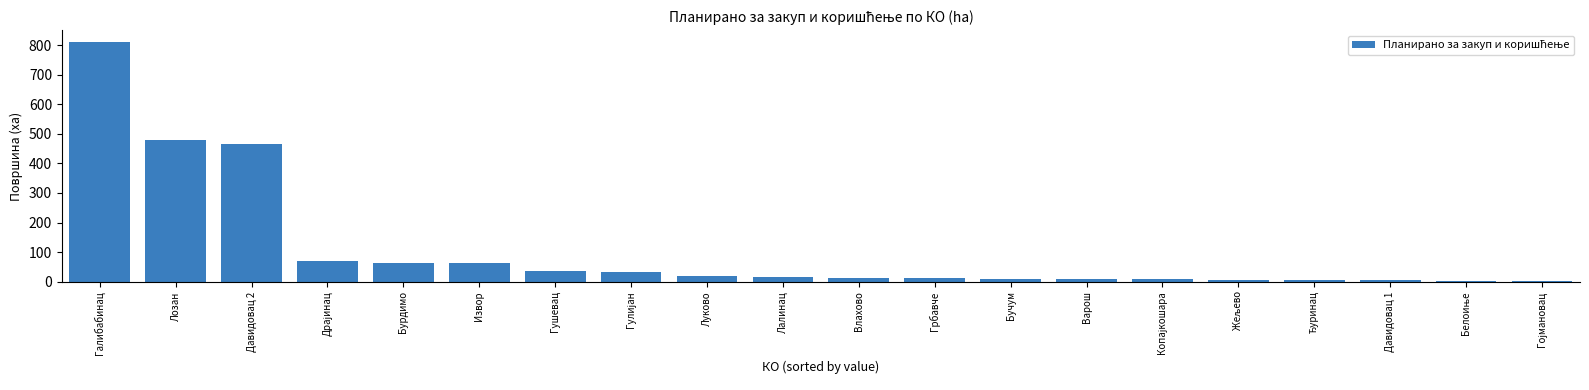

What is the maximum value shown in the chart?

810.1